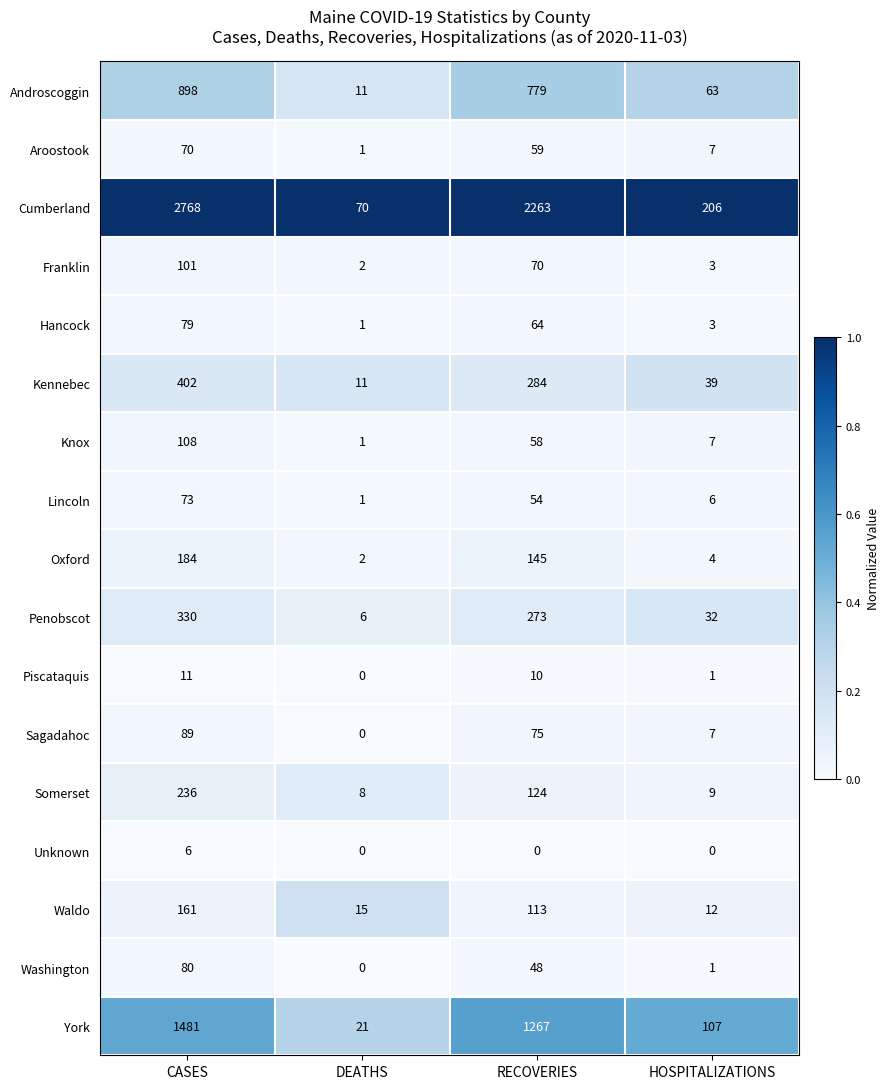

What is the difference between the maximum and minimum values in the Piscataquis series?

11